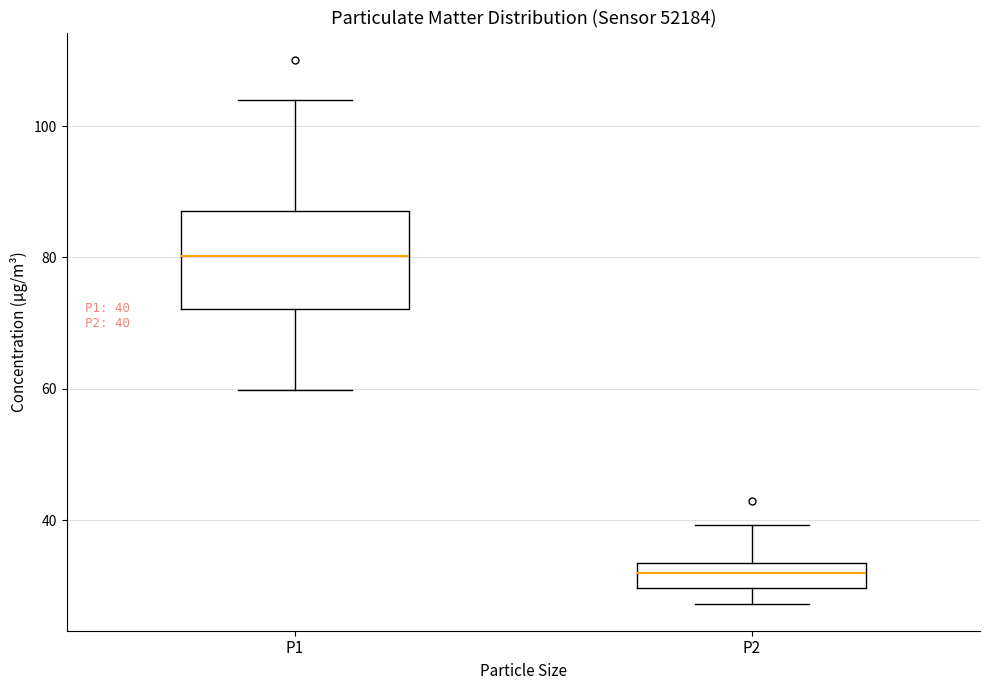

Which box's median line is the highest?

P1